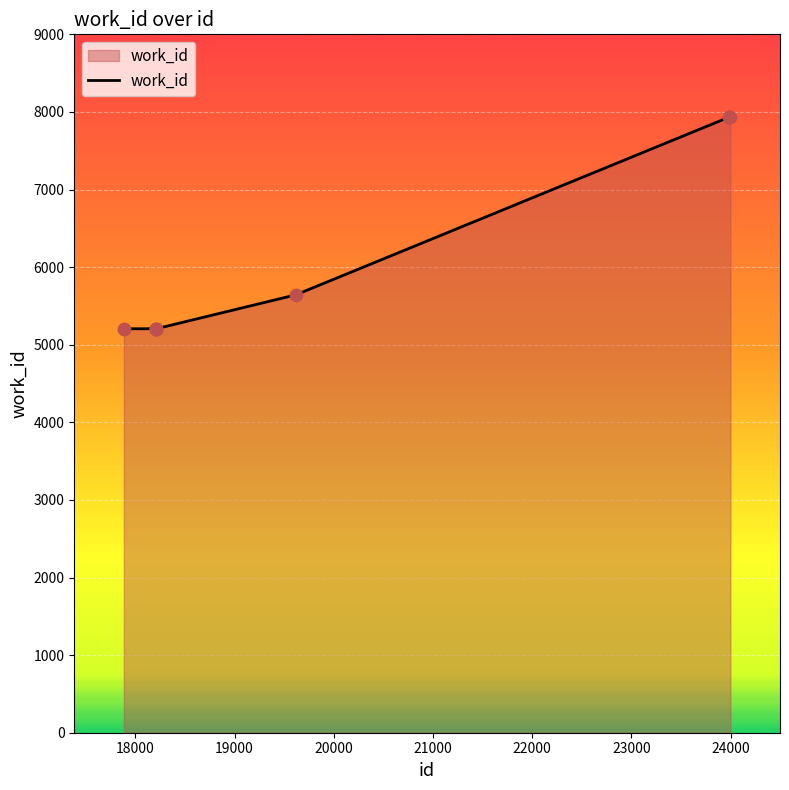

What is the smallest value displayed?

5206